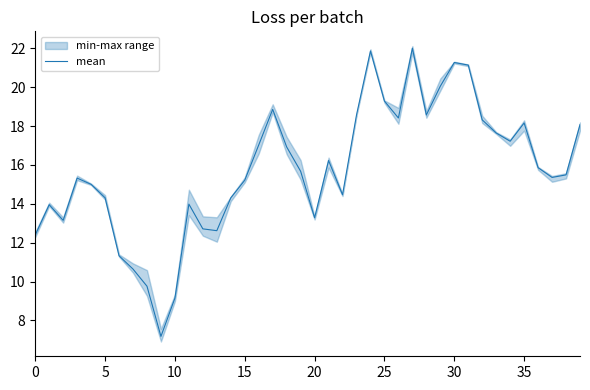

The value at 25 is 26.4. True or false?

False